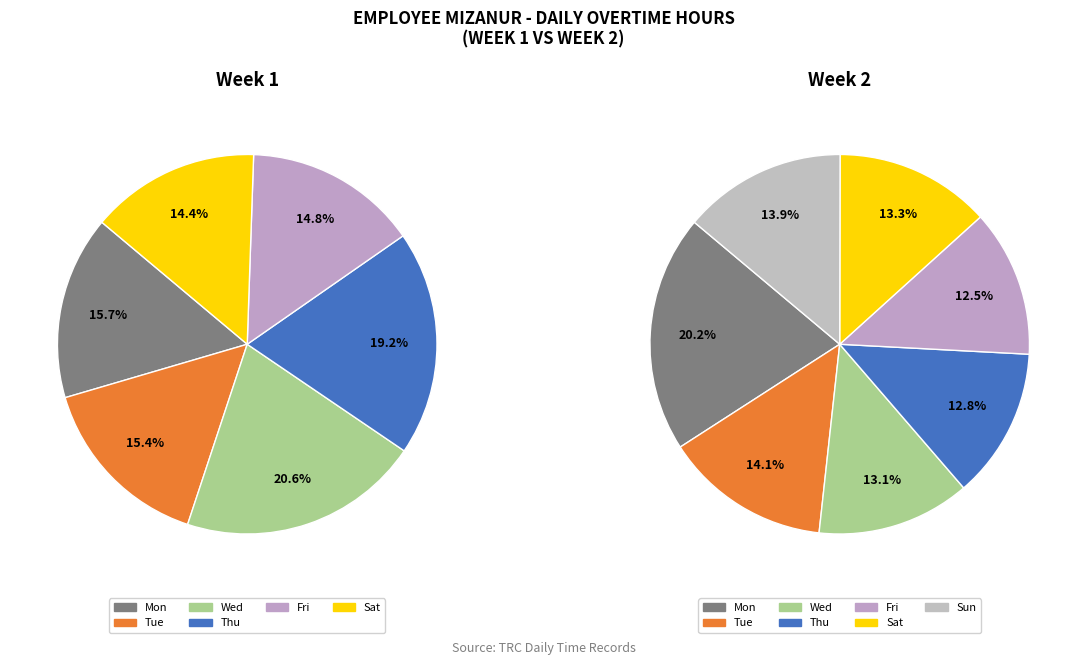

Rank the categories by value from lowest to highest.

Sun, Sat, Fri, Tue, Mon, Thu, Wed